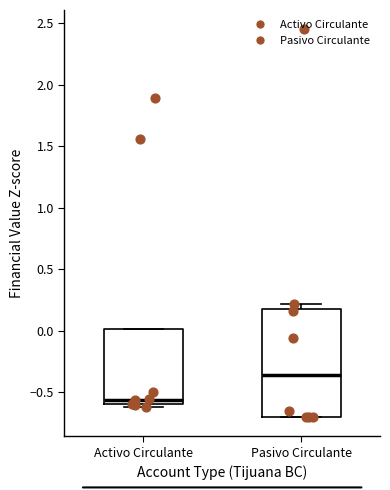

Which box's median line is the lowest?

Activo Circulante